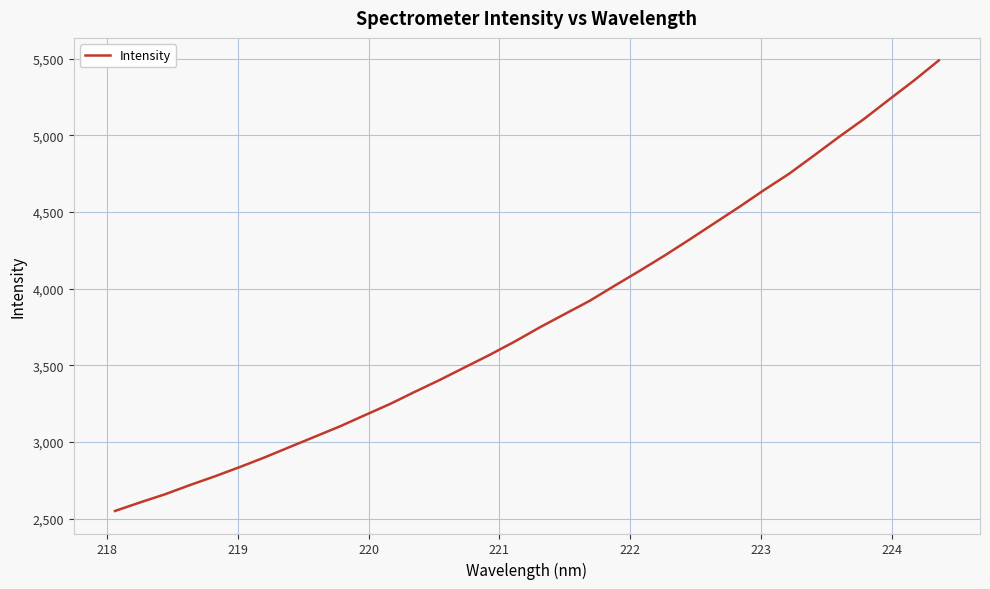

Does the chart have visible grid lines?

Yes